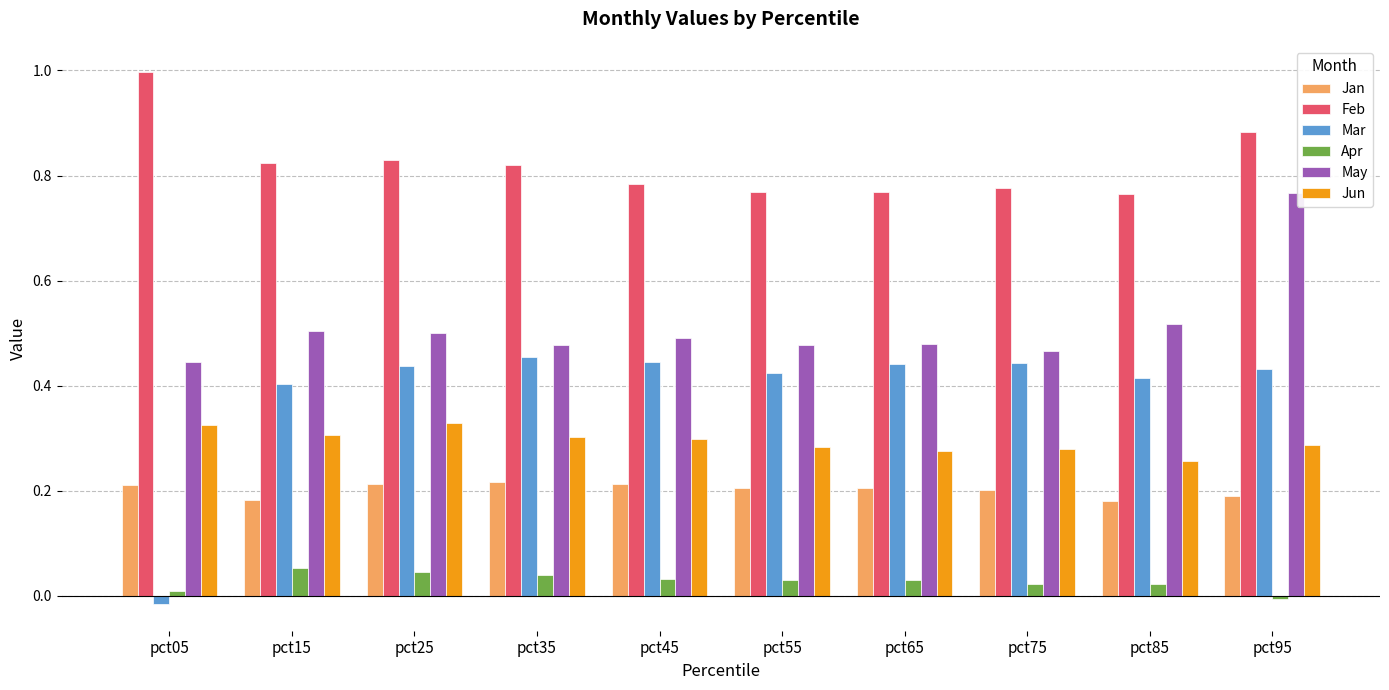

What is the sum of all Feb values?

8.2